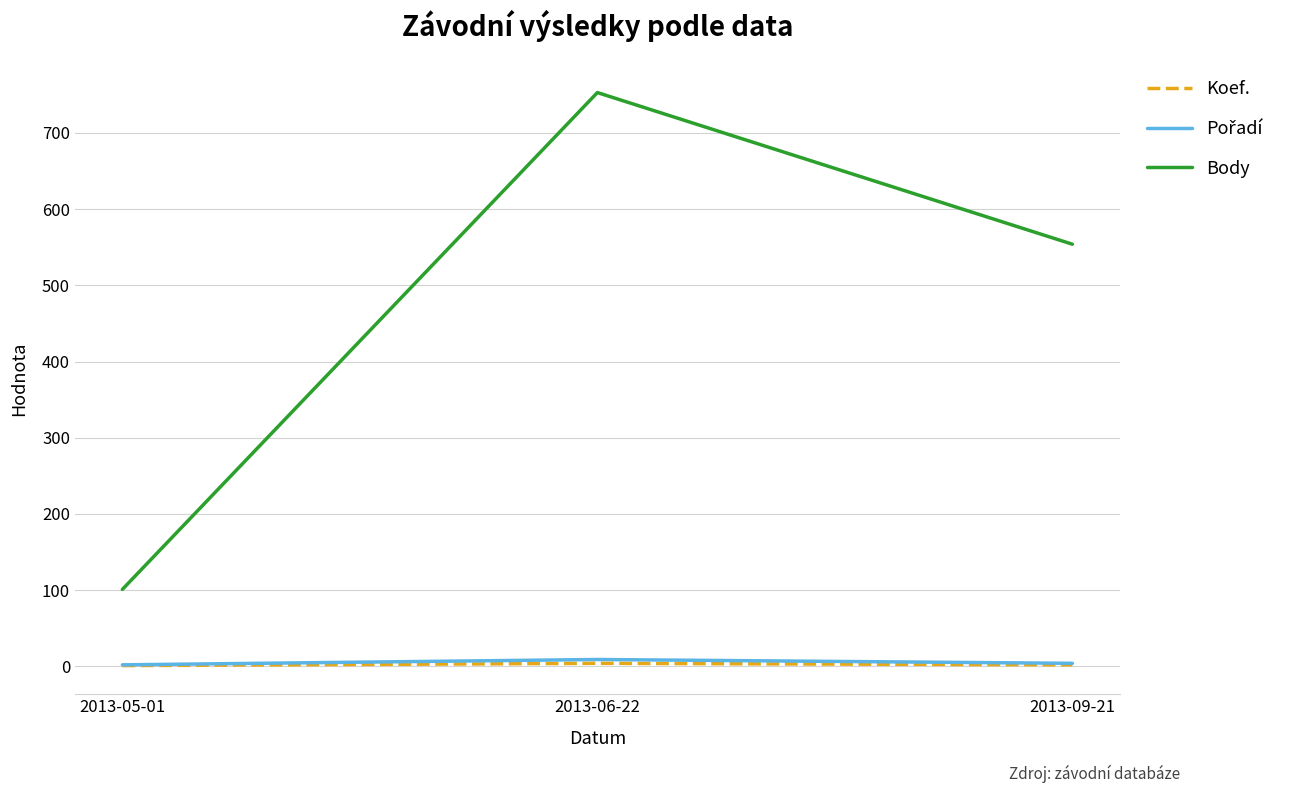

What is the highest value of the Koef. series?

4